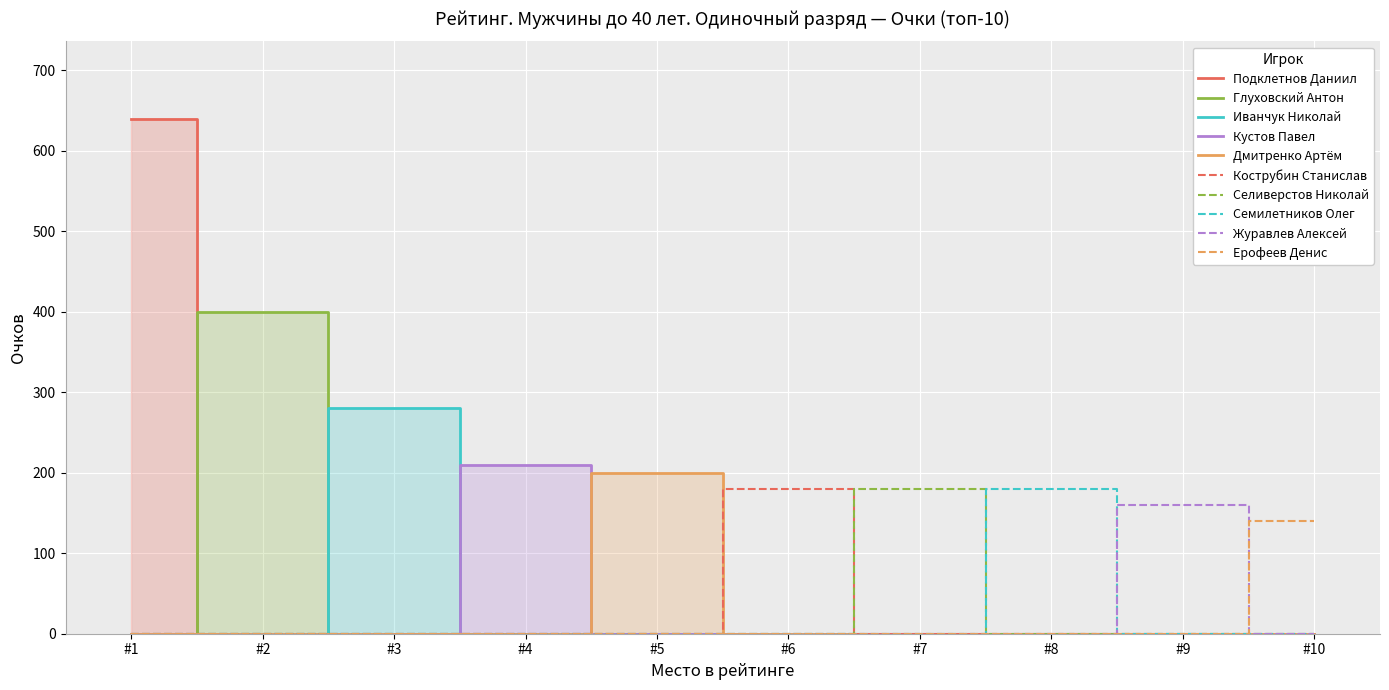

Which series has the largest total across all categories?

Подклетнов Даниил